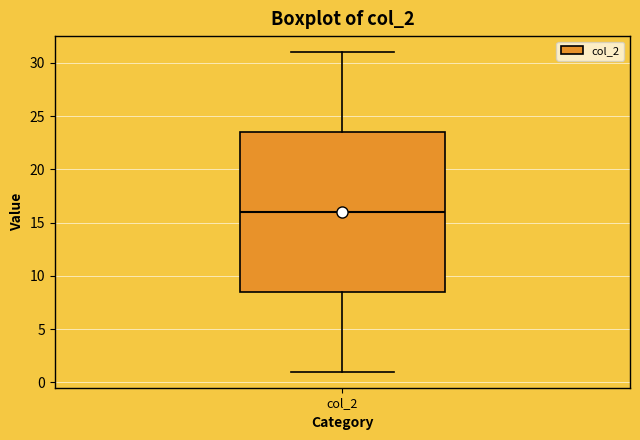

Transcribe this box plot: give where the median line is, the range the box spans, and where the two whiskers end, as read against the y-axis. The values are not printed on the chart, so give them approximately, as read against the axis.

median 16.0, box 8.5 to 23.5, whiskers 1.0 to 31.0